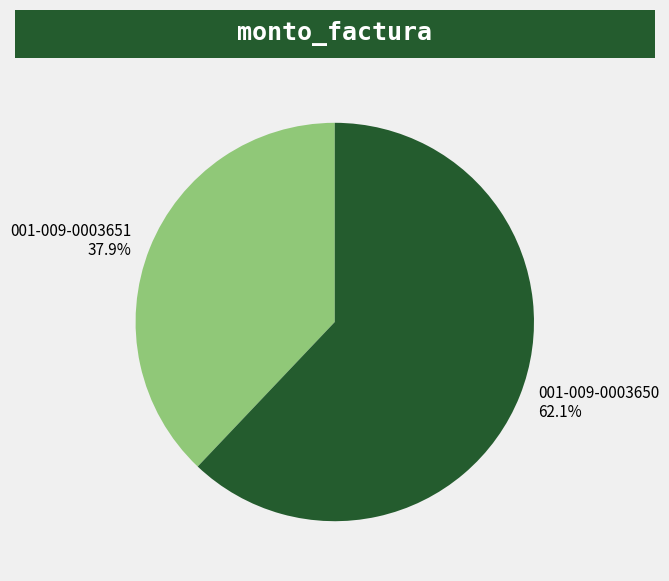

Rank the categories by value from highest to lowest.

001-009-0003650, 001-009-0003651